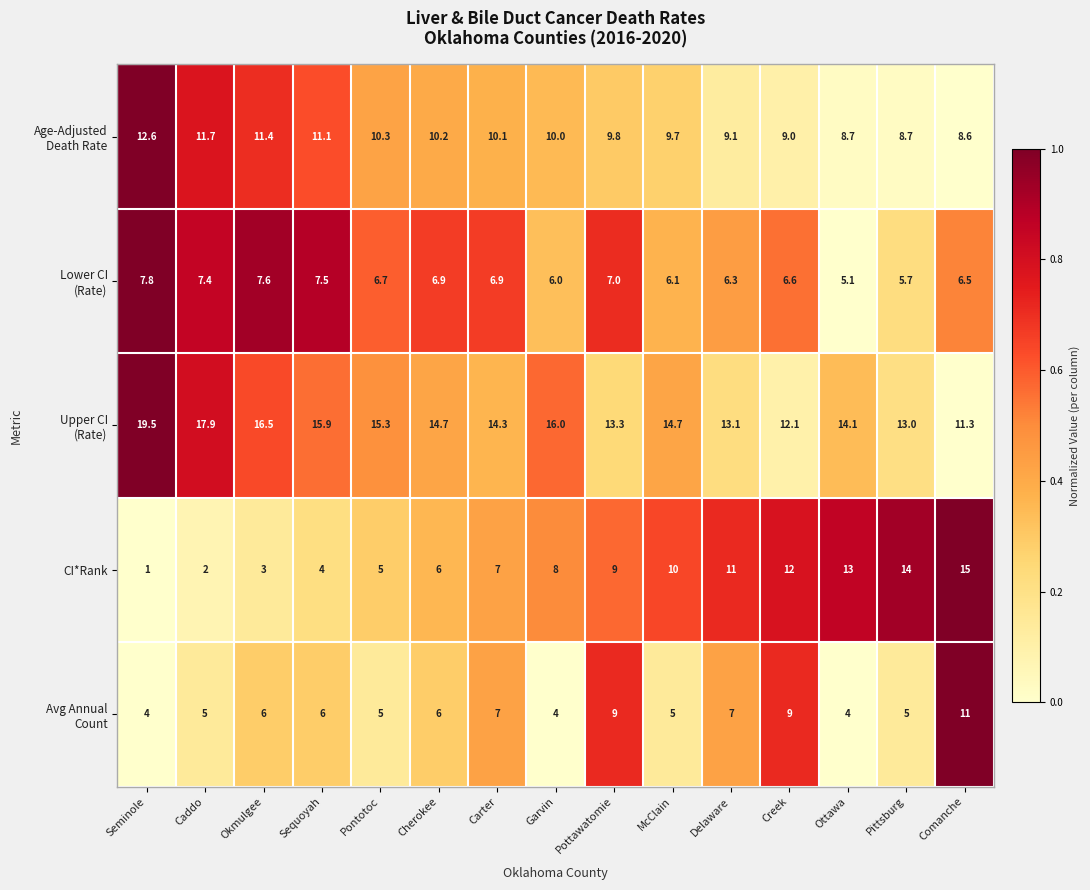

What is the sum of the CI*Rank values at Seminole and Garvin?

9.0